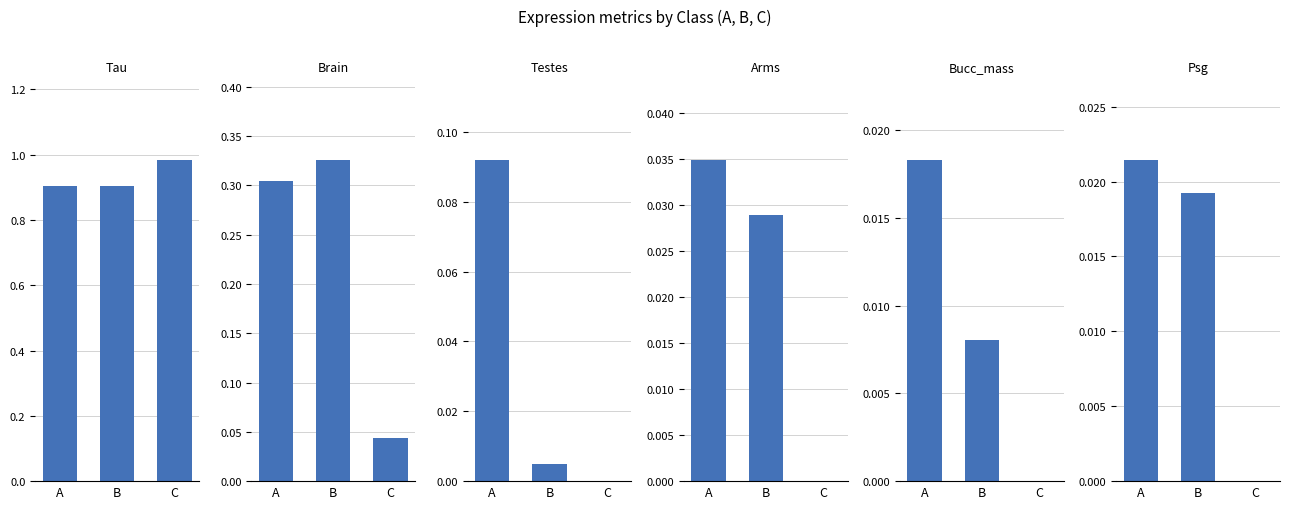

List the series in order of their peak value, highest first.

Tau, Brain, Testes, Arms, Psg, Bucc_mass